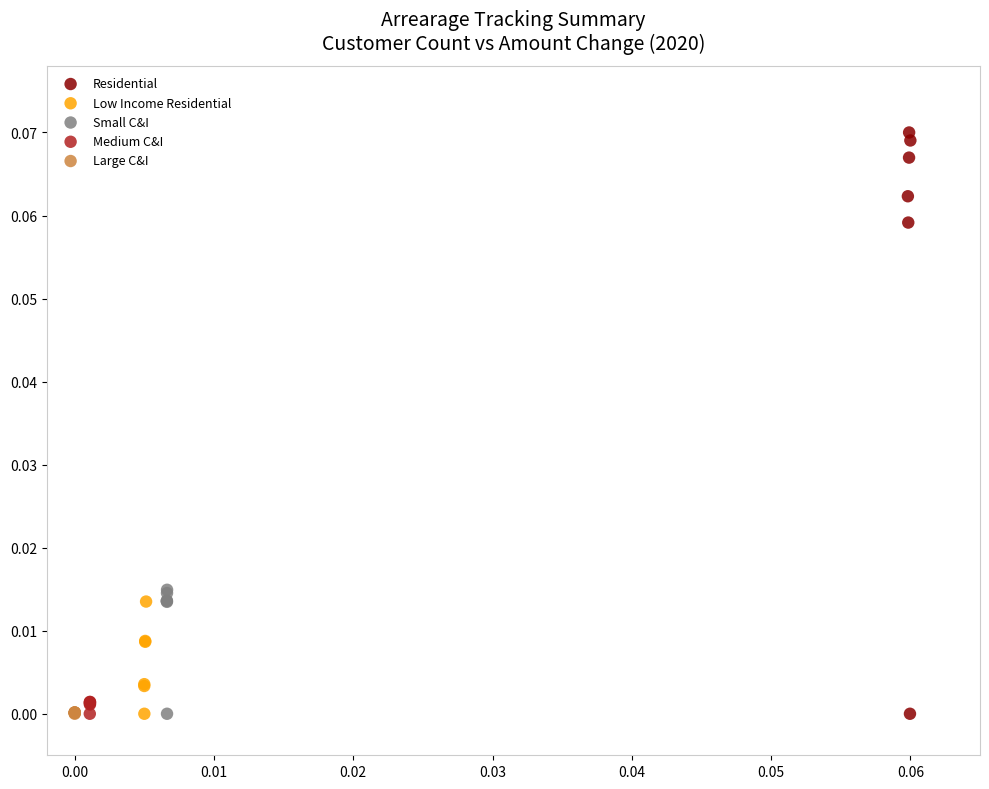

Which series contains the highest Y value?

Residential